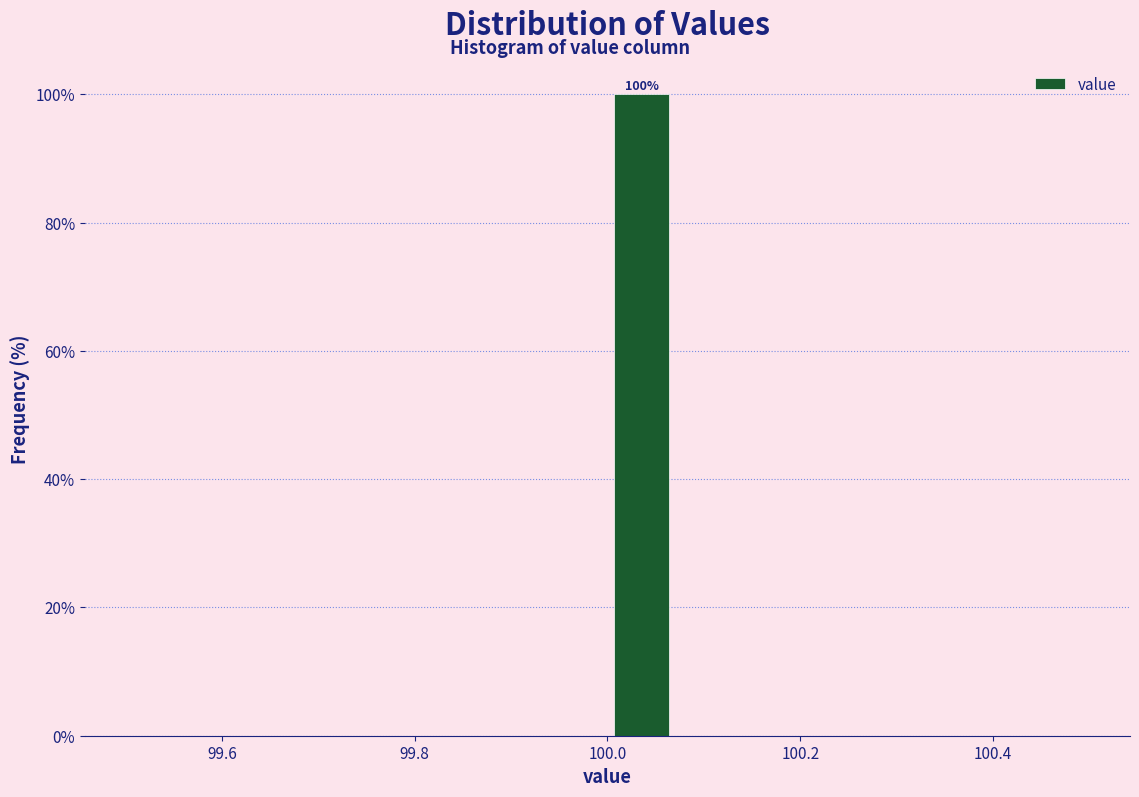

Read against the x-axis, roughly where is the centre of the tallest bar?

100.04